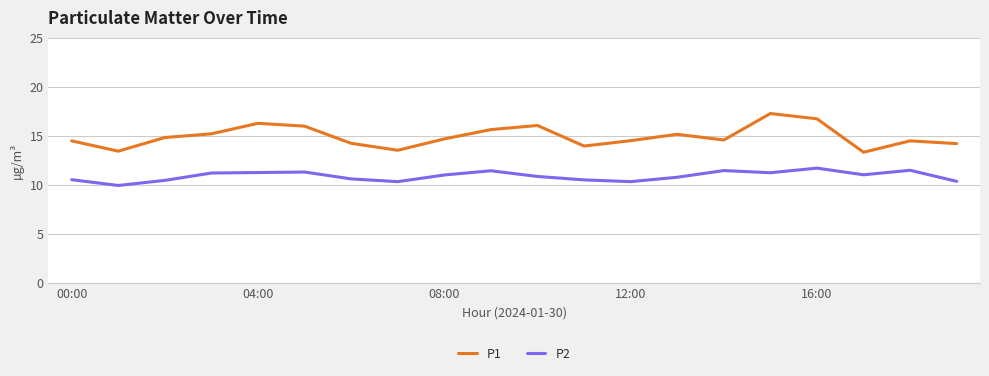

In P2, how many points are higher than both neighbors (excluding endpoints)?

5